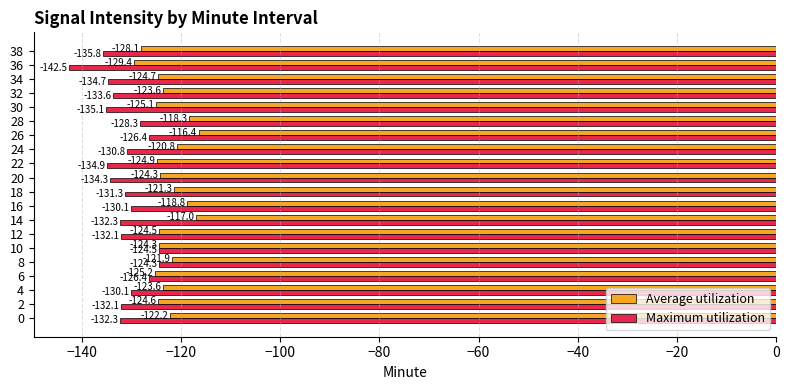

True or false: Average utilization has a value of -125.1 at 30.

True